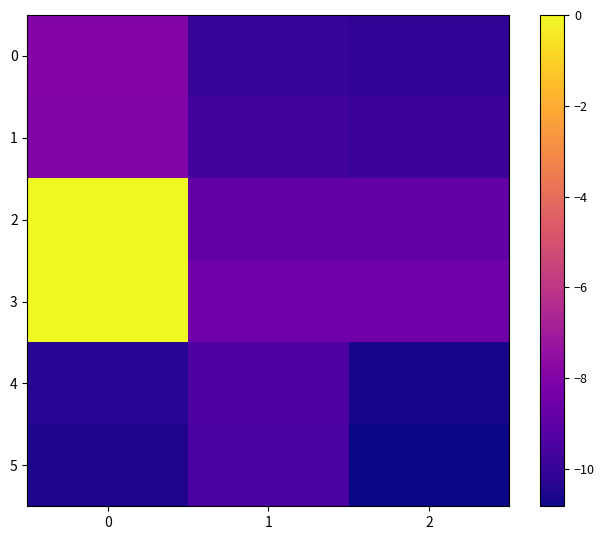

Which series has the largest range (max minus min)?

2